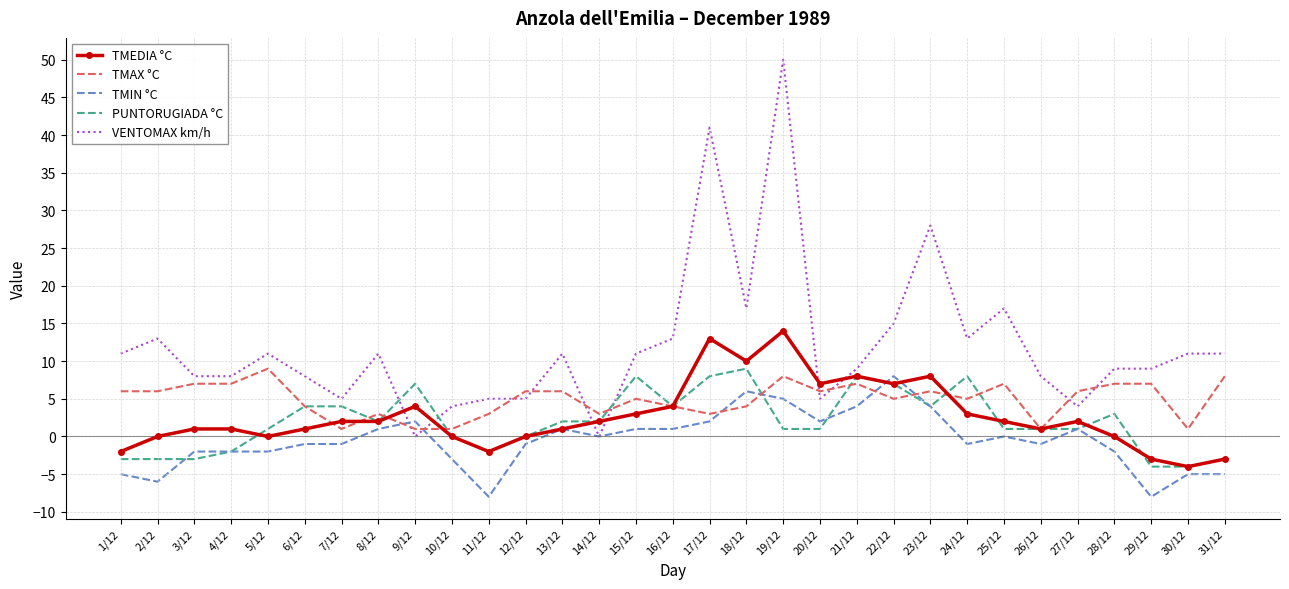

What is the minimum value for TMEDIA °C?

-4